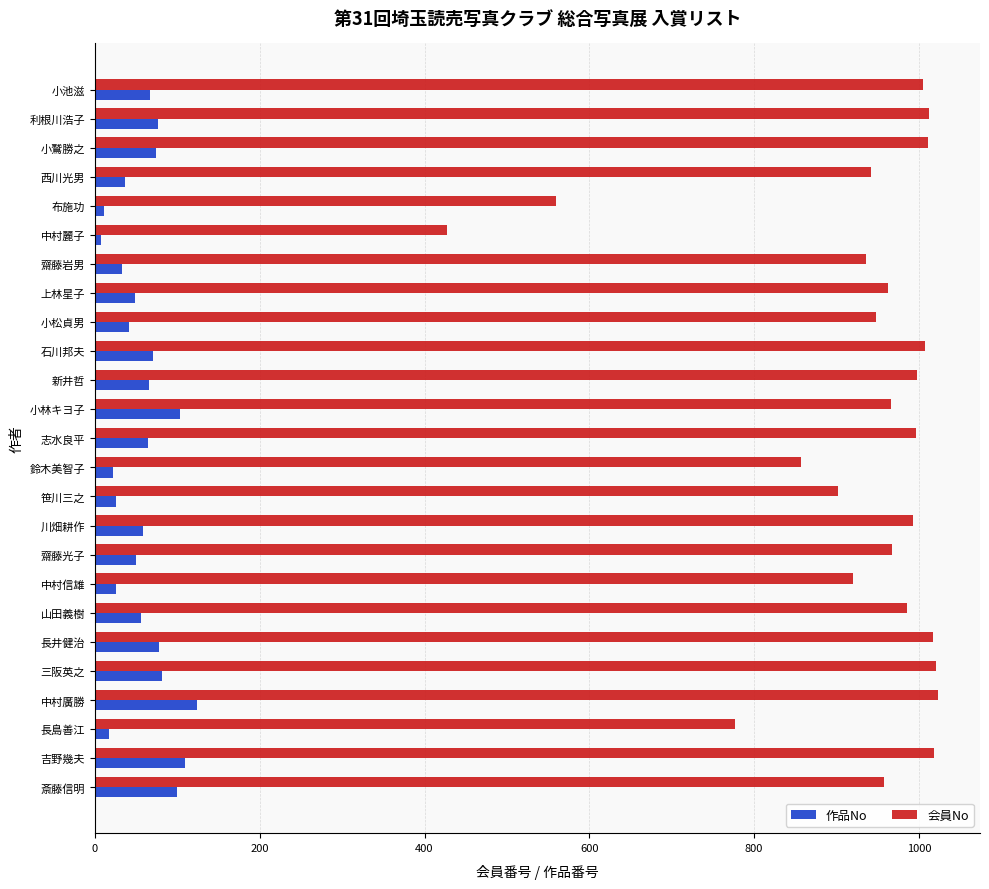

What is the maximum value shown in the chart?

1023